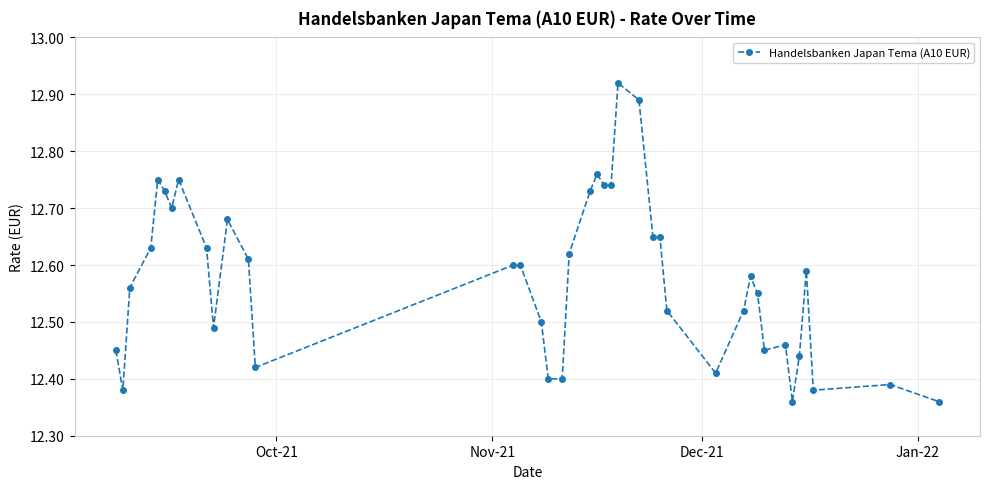

True or false: the data has more than 2 interior local peaks.

True